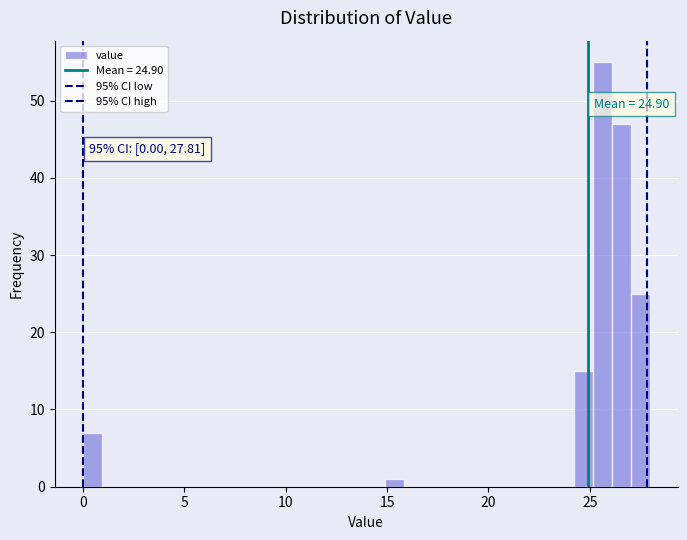

Around what value on the x-axis is the tallest bar? Give the approximate position of its centre, as read against the axis.

25.5